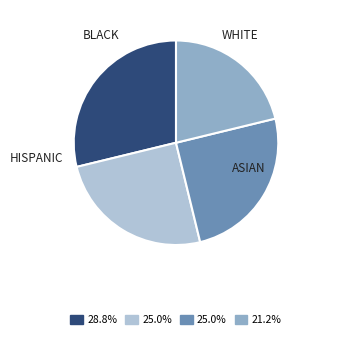

Does any single category account for the majority?

No